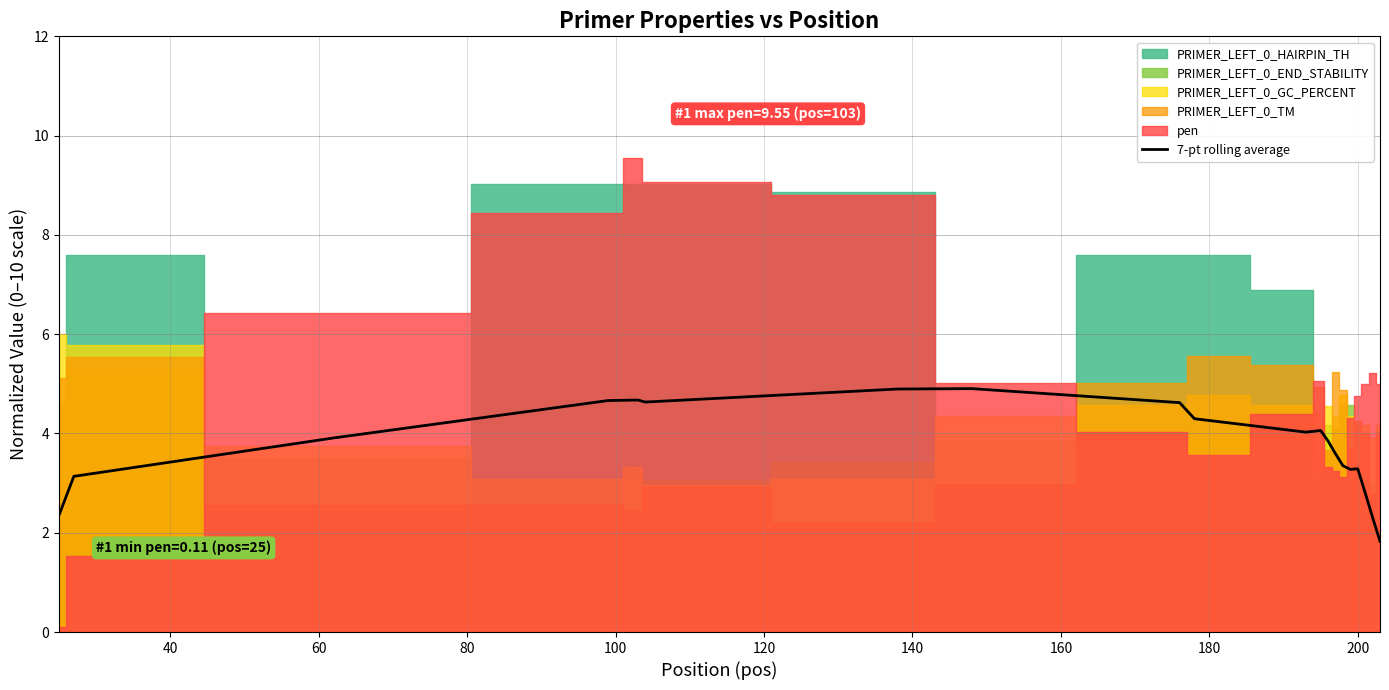

What is the highest value of the 7-pt rolling average series?

4.9